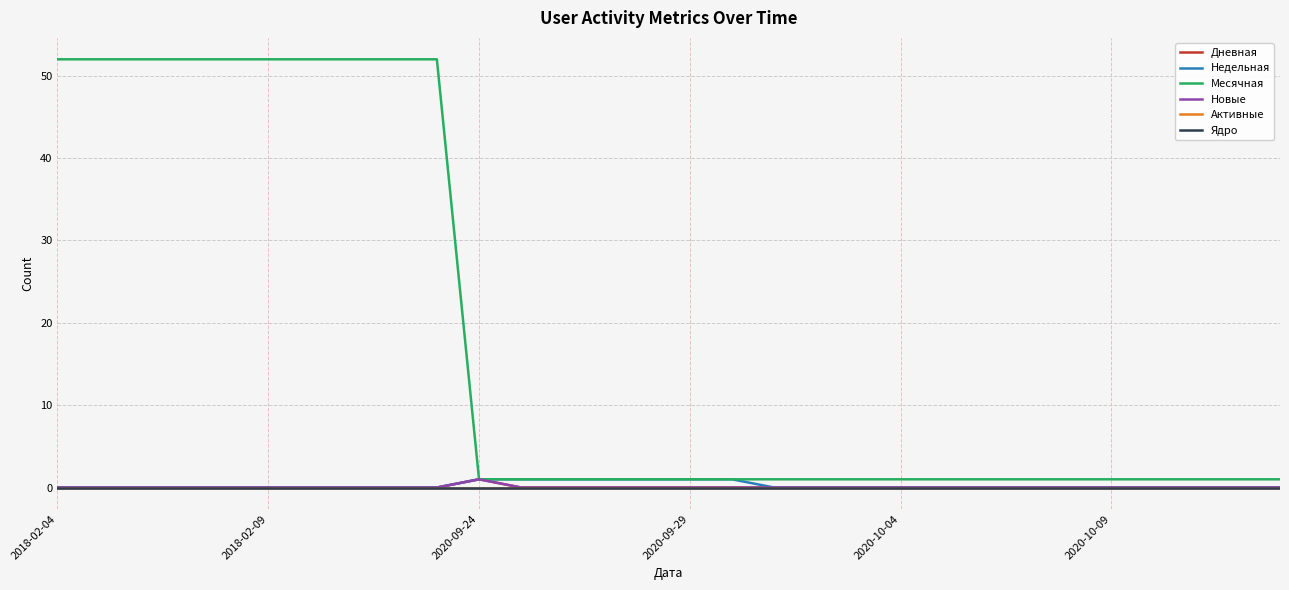

Is this an area chart (filled region under the line)?

No